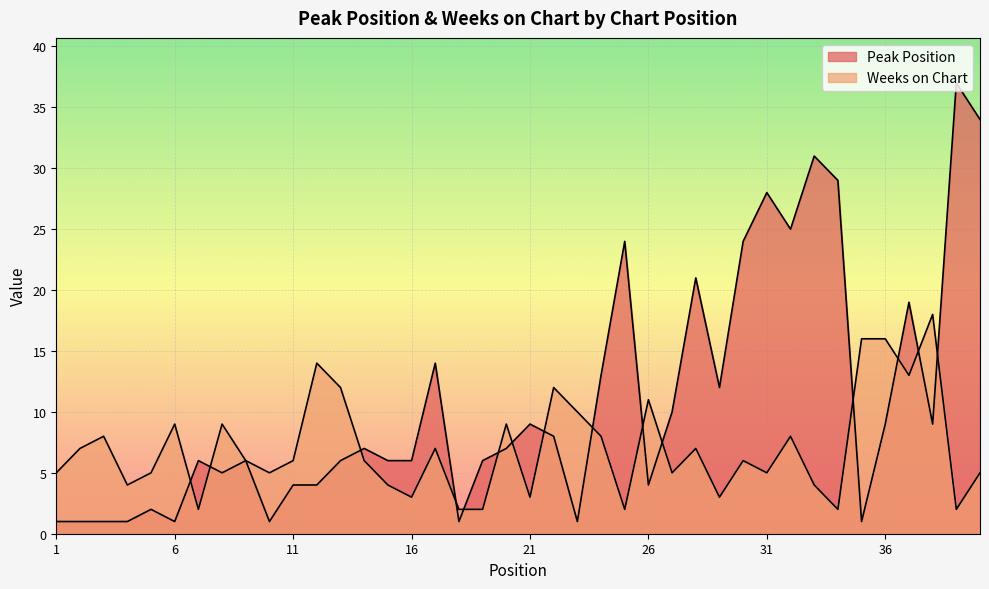

At which category does Weeks on Chart reach its first local valley?

4